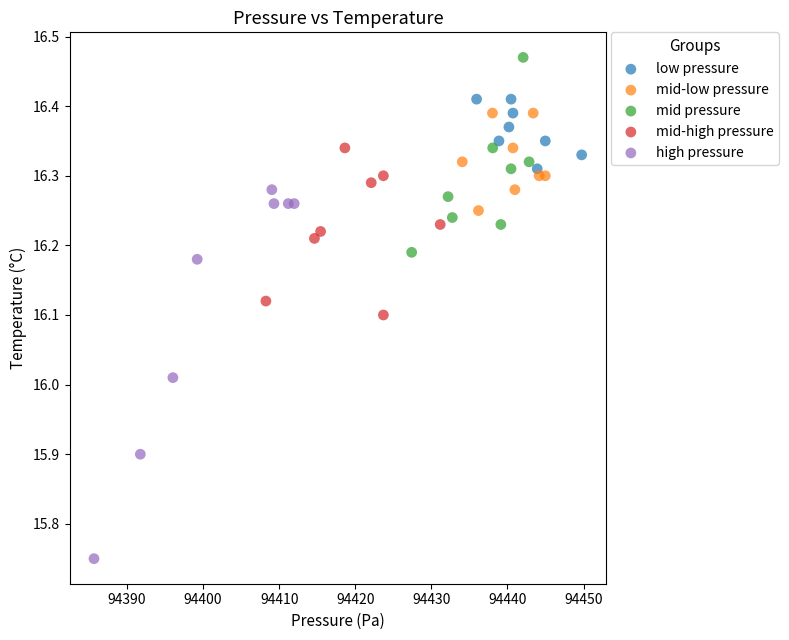

Which series contains the lowest Y value?

high pressure